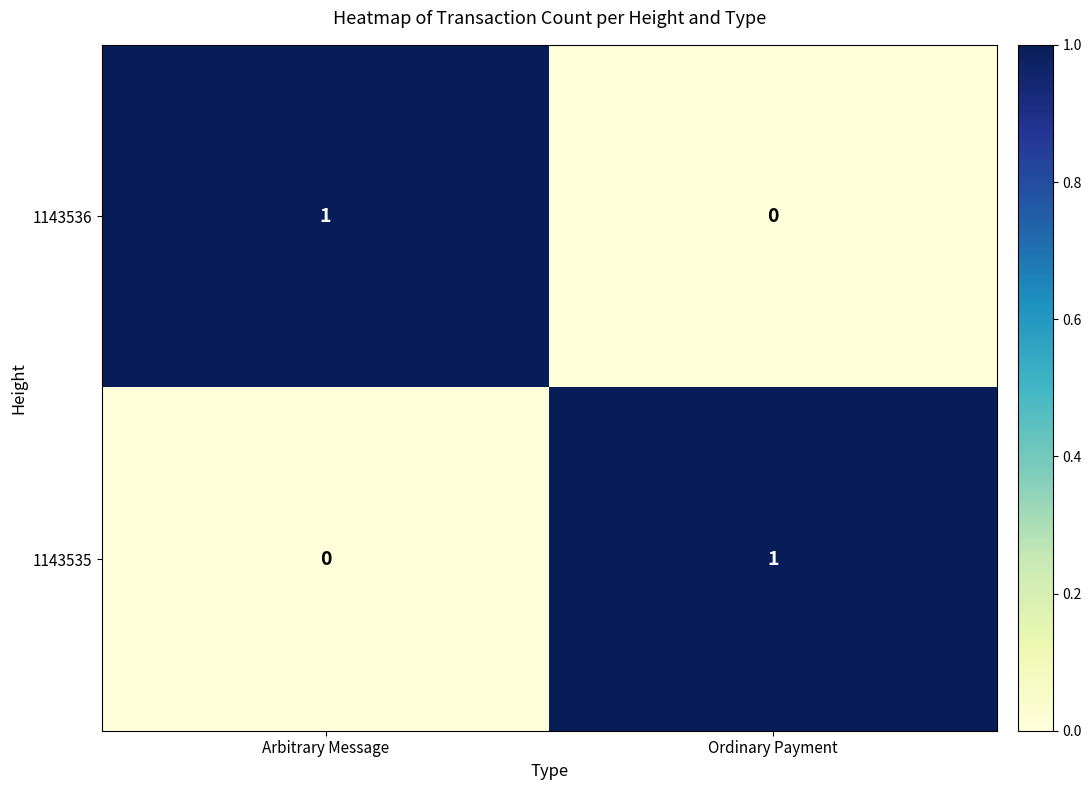

The 1143535 series shows 1 at Ordinary Payment. True or false?

True